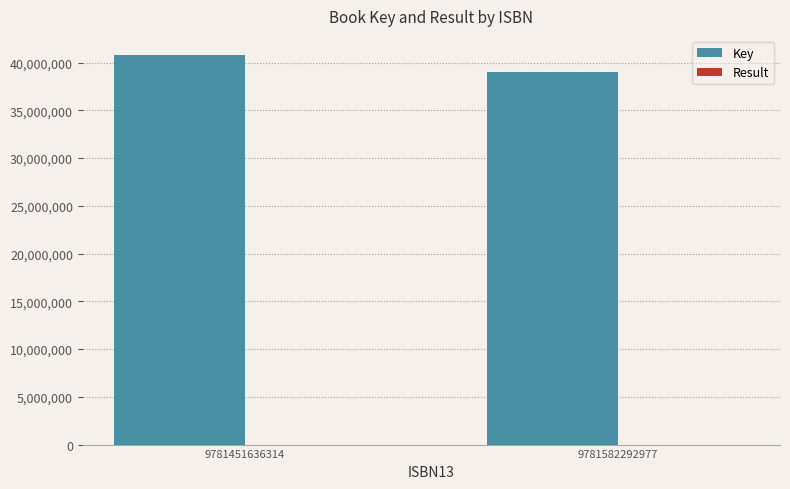

Where is Key nearest to the value 39865756?

9781582292977